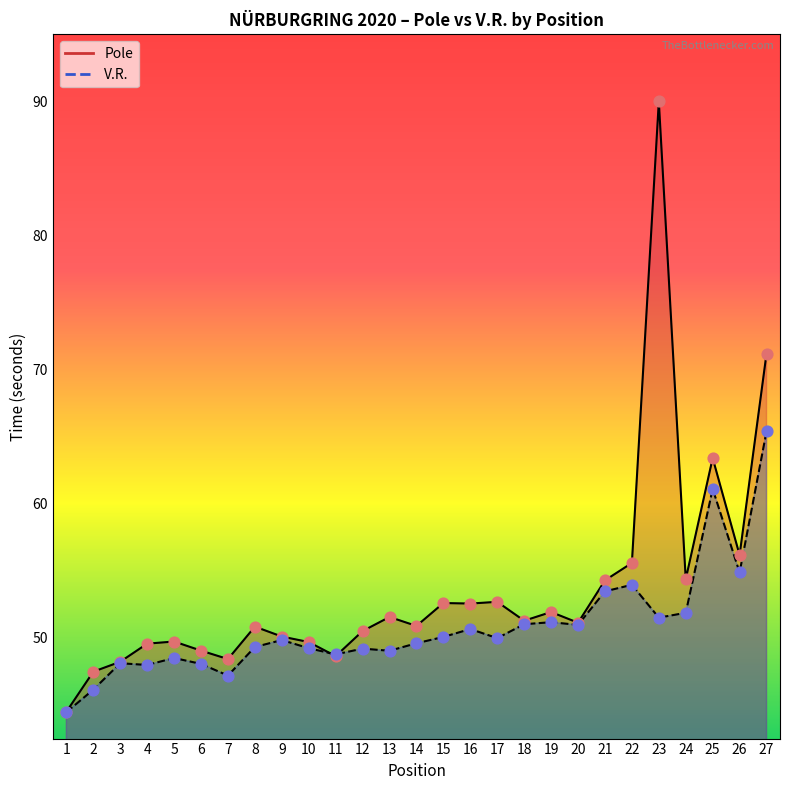

At how many categories does at least one series exceed 46?

26